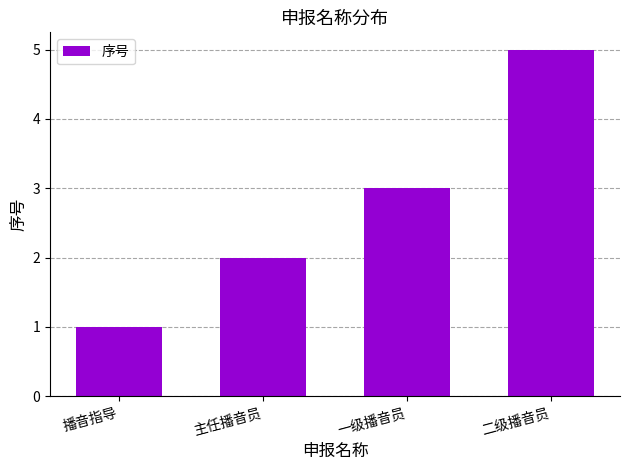

Which label corresponds to the smallest value in the chart?

播音指导